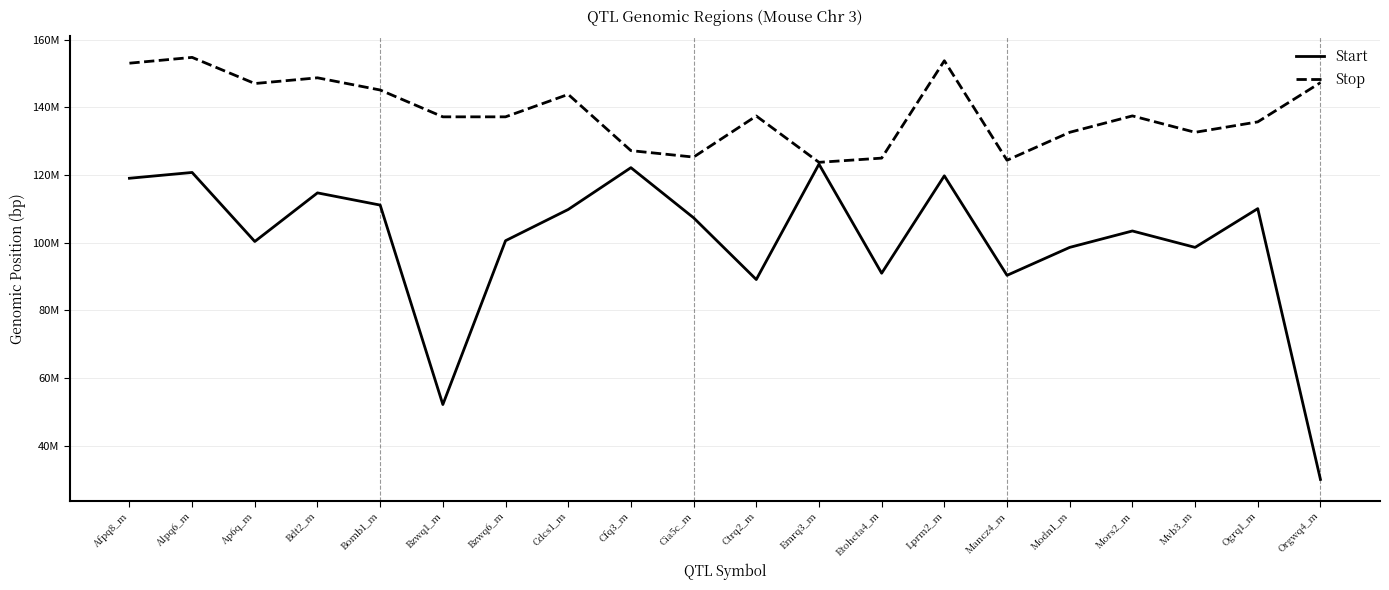

What are all the series names shown in the legend?

Start, Stop